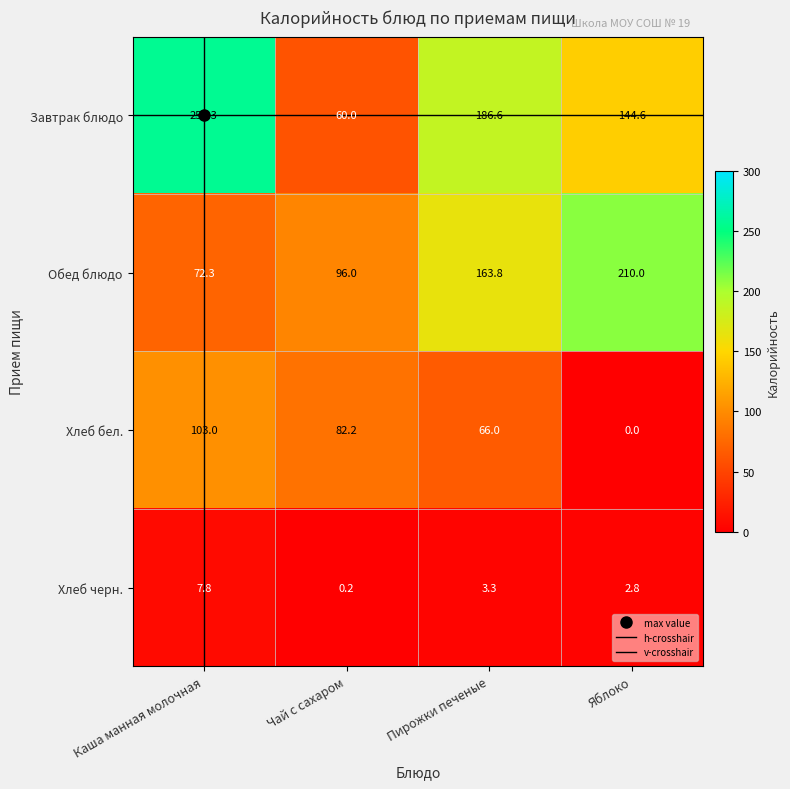

Between Каша манная молочная and Чай с сахаром, which series saw the biggest shift?

Завтрак блюдо